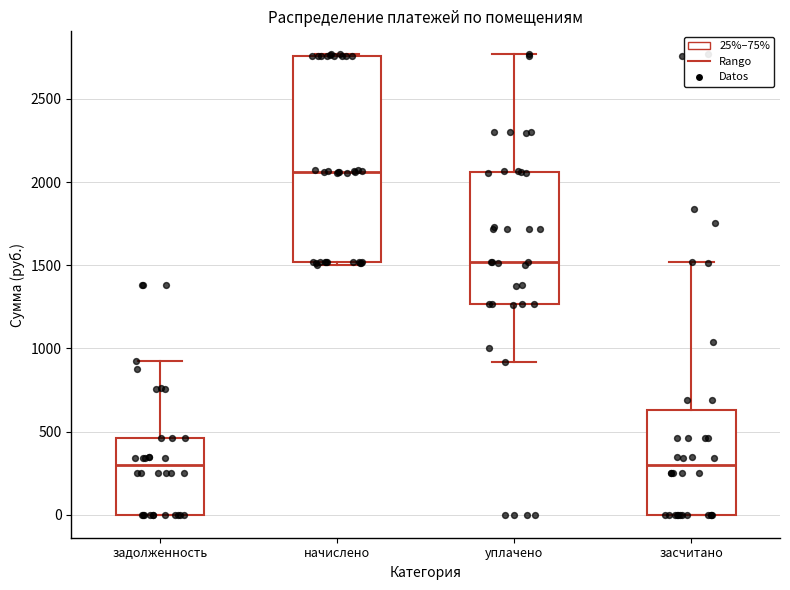

Where is the upper edge of the box for начислено on the y-axis? The values are not printed on the chart, so give them approximately, as read against the axis.

2750